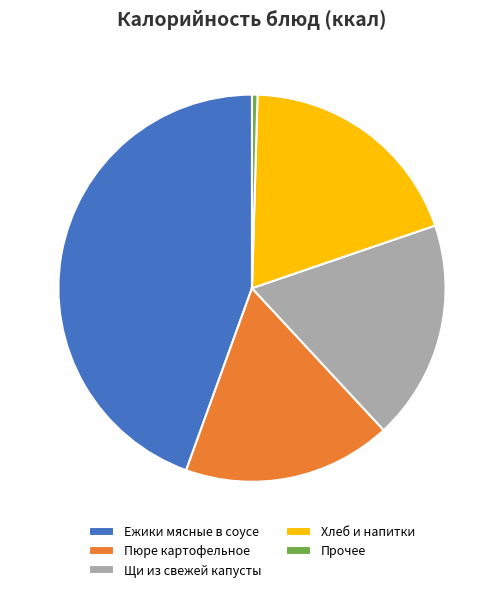

The Ежики мясные в соусе slice represents 44% of the pie. True or false?

True